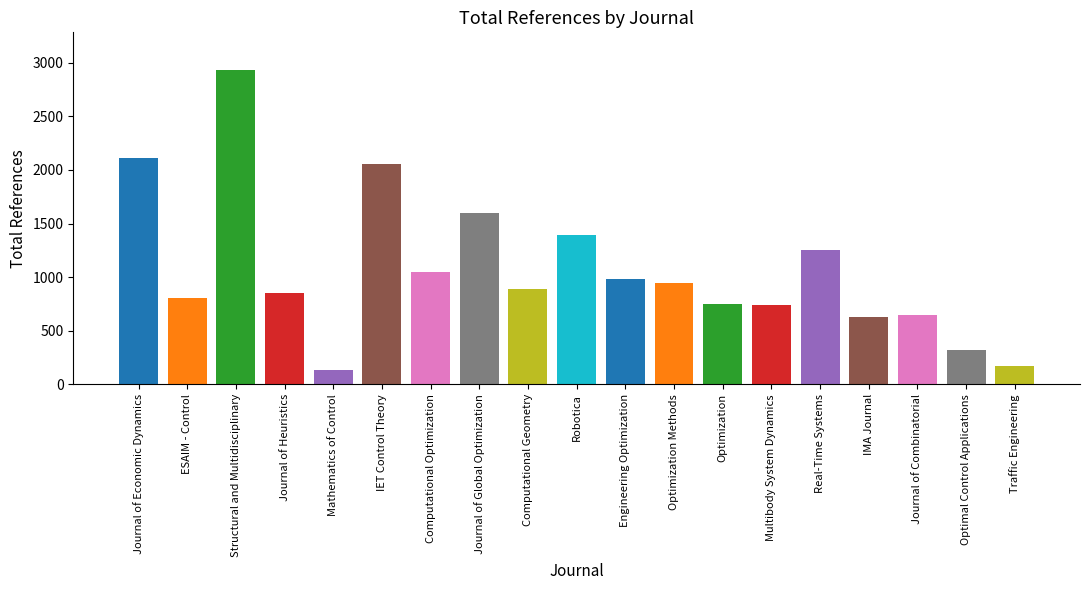

What is the value of the 7th bar from the left?

1044